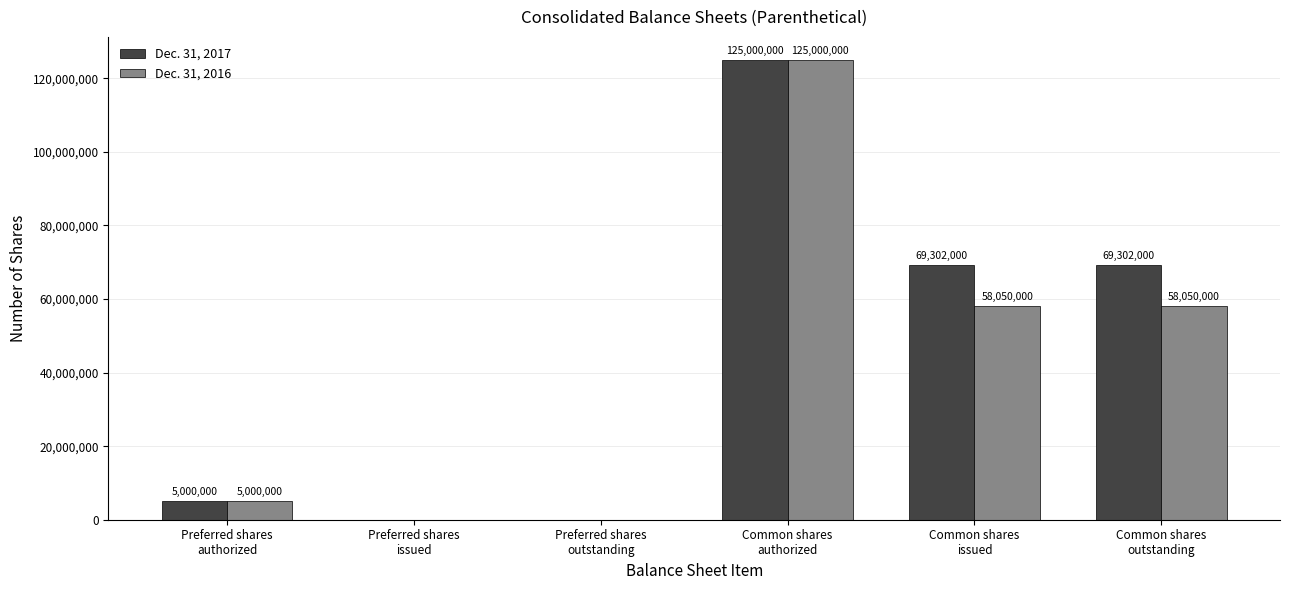

Reading left to right, what are all the values shown in this chart?

Dec. 31, 2017: Preferred shares
authorized=5000000	Preferred shares
issued=0	Preferred shares
outstanding=0	Common shares
authorized=125000000	Common shares
issued=69302000	Common shares
outstanding=69302000
Dec. 31, 2016: Preferred shares
authorized=5000000	Preferred shares
issued=0	Preferred shares
outstanding=0	Common shares
authorized=125000000	Common shares
issued=58050000	Common shares
outstanding=58050000